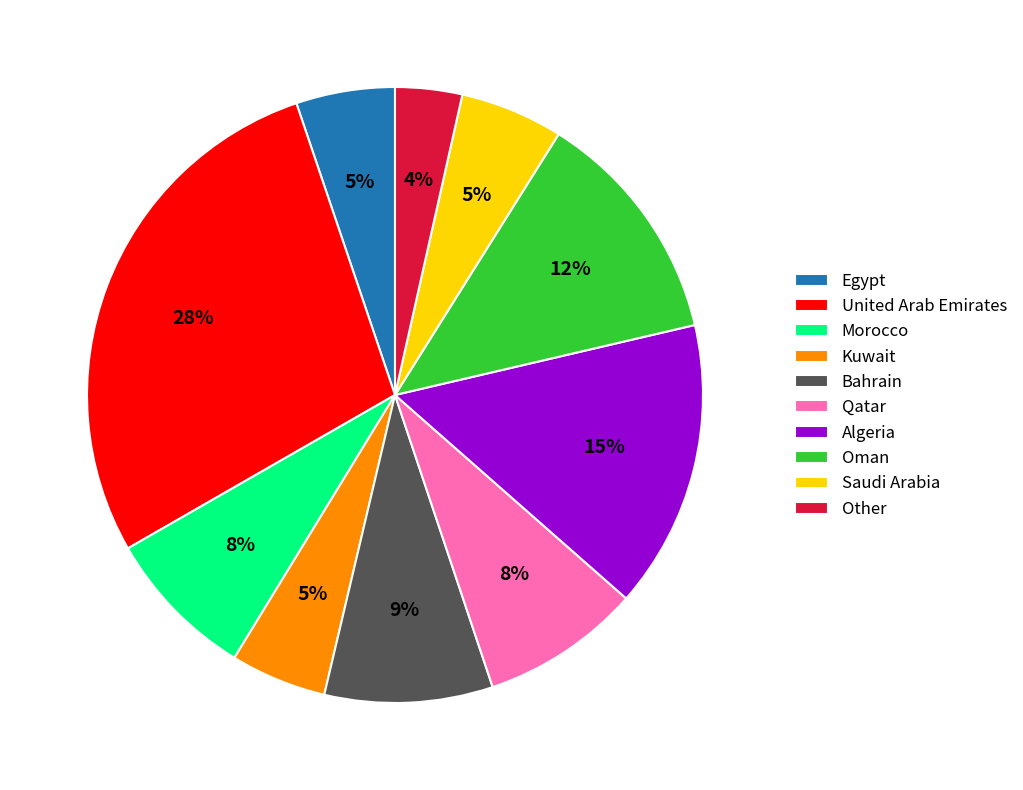

To the nearest percent, what portion does Morocco represent?

8%